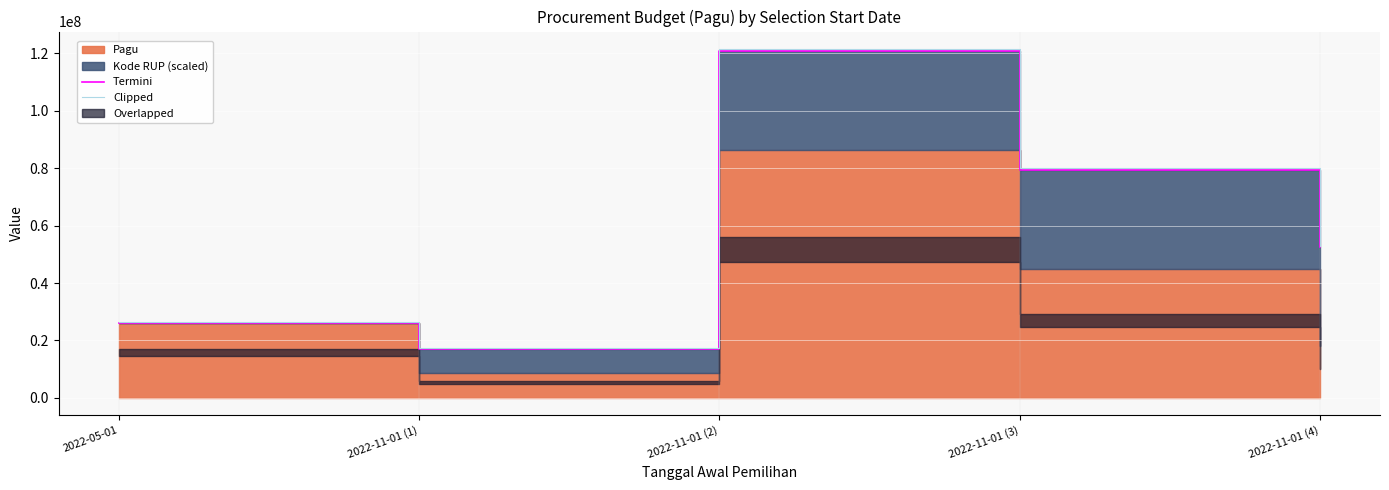

What is the maximum value for Clipped?

121521848.6